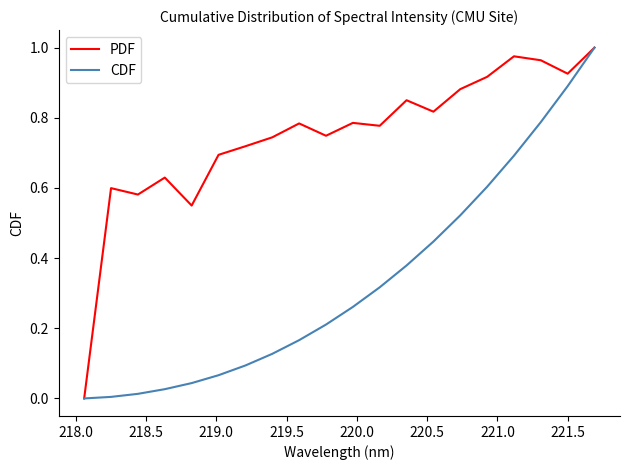

What is the sum of all PDF values?

14.9